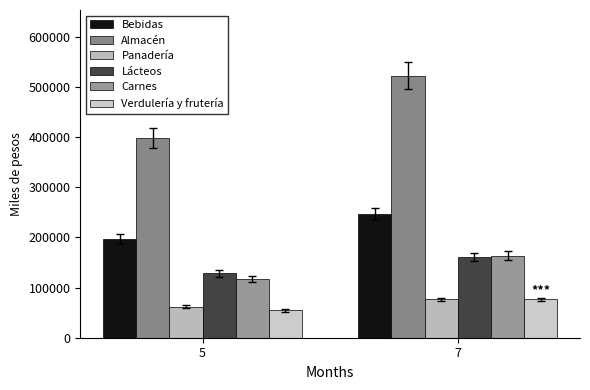

What are all the series names shown in the legend?

Bebidas, Almacén, Panadería, Lácteos, Carnes, Verdulería y frutería